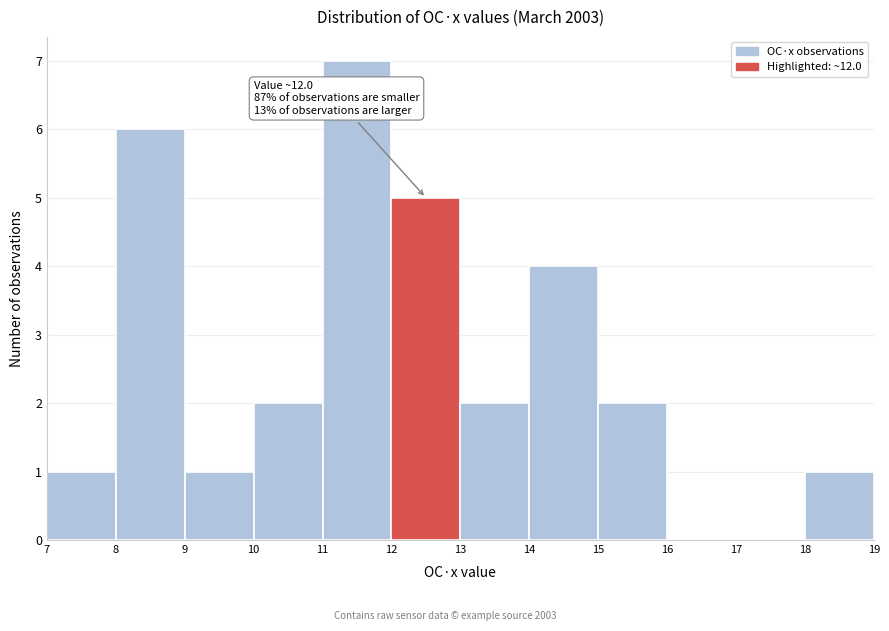

Which range on the x-axis has the tallest bar?

11 to 12